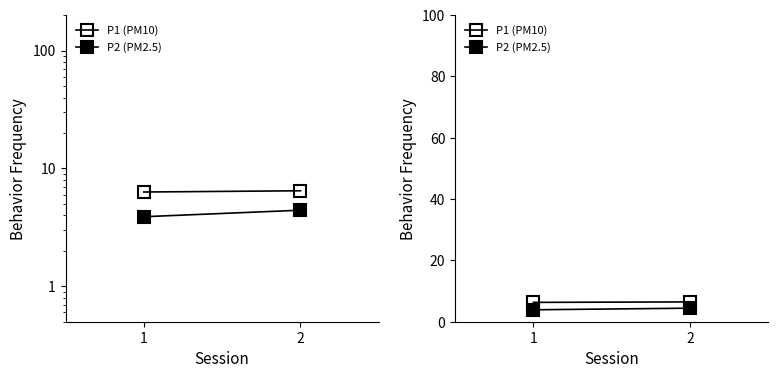

Count the number of data series in this chart.

2